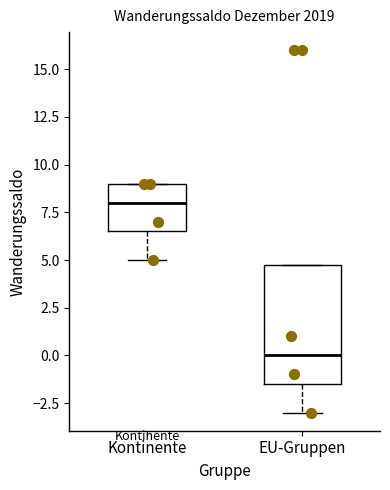

Reading left to right, transcribe this box plot: for each box, give where its median line is, the range the box spans, and where its two whiskers end, as read against the y-axis. The values are not printed on the chart, so give them approximately, as read against the axis.

Kontinente: median 8.0, box 6.5 to 9.0, whiskers 5.0 to 9.0
EU-Gruppen: median 0.0, box -1.5 to 5.0, whiskers -3.0 to 5.0